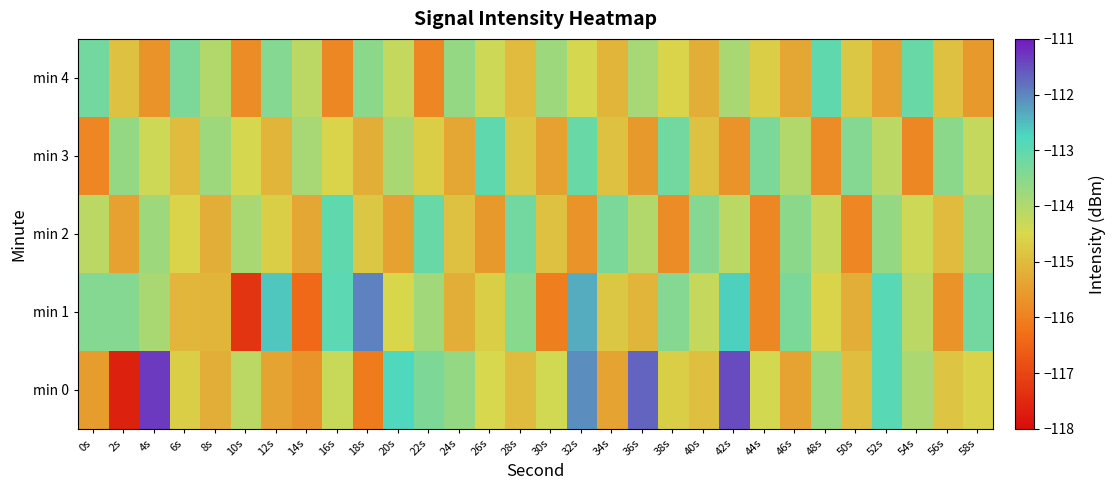

How many distinct data groups are displayed?

5